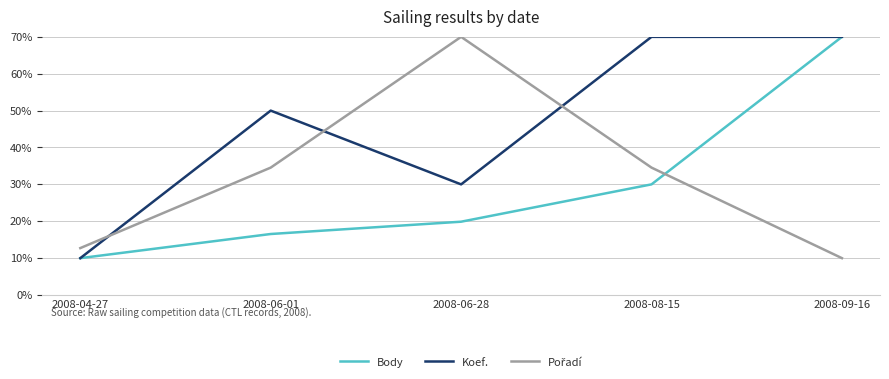

What is the spread (max minus min) of values at 2008-08-15?

40.0